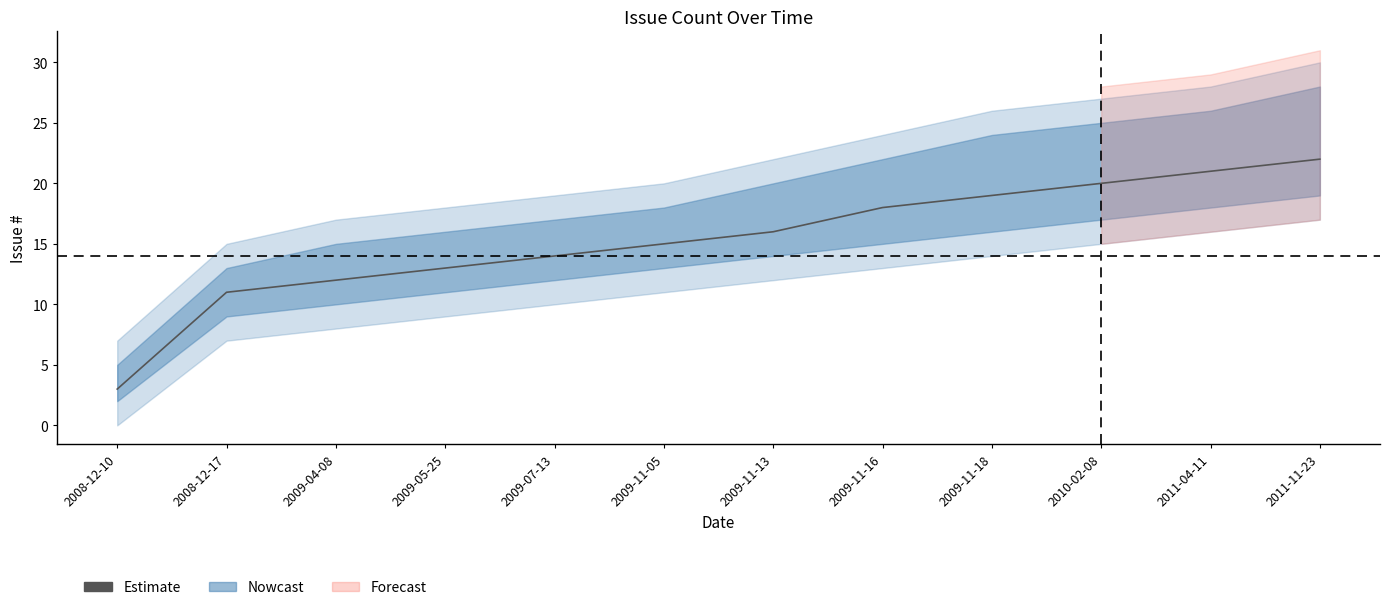

List the labels in order of value, largest first.

2011-11-23, 2011-04-11, 2010-02-08, 2009-11-18, 2009-11-16, 2009-11-13, 2009-11-05, 2009-07-13, 2009-05-25, 2009-04-08, 2008-12-17, 2008-12-10